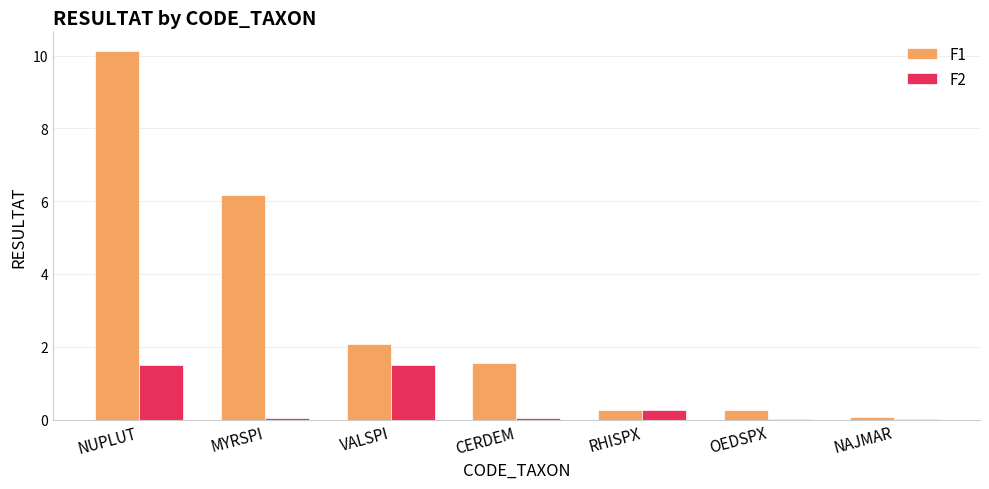

The value of F2 at NAJMAR is 0.0. True or false?

True